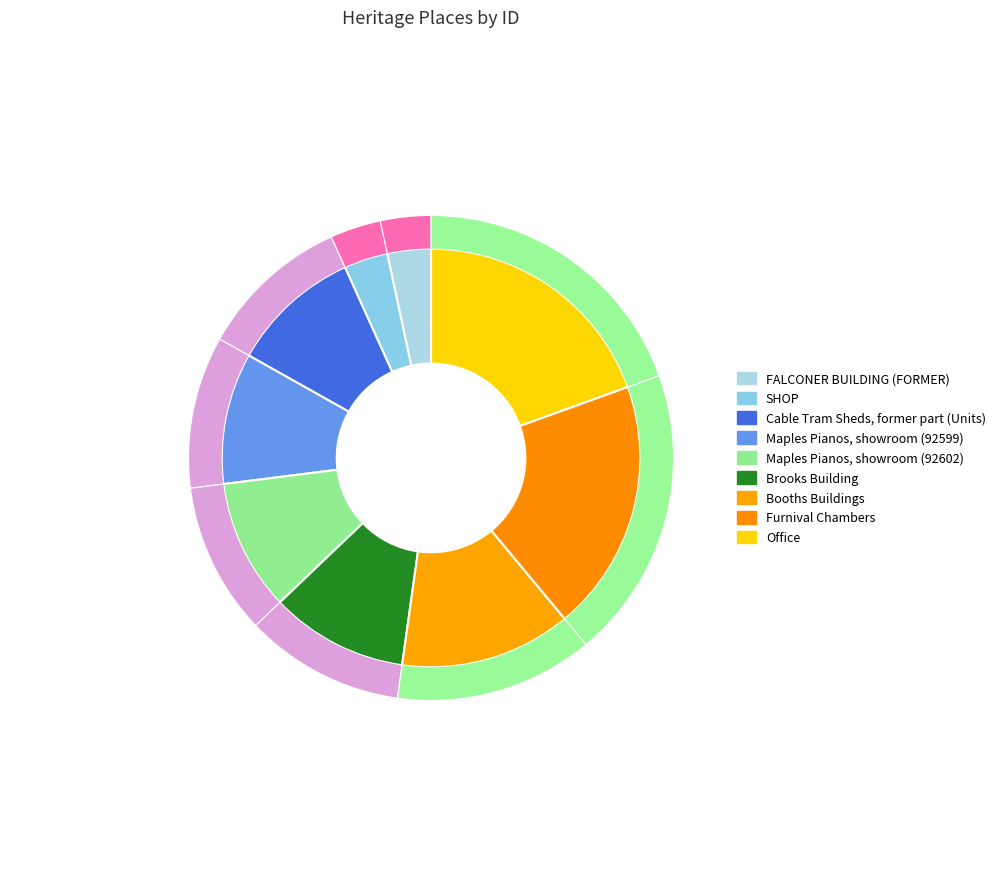

The Maples Pianos, showroom (92599) slice represents 10% of the pie. True or false?

True